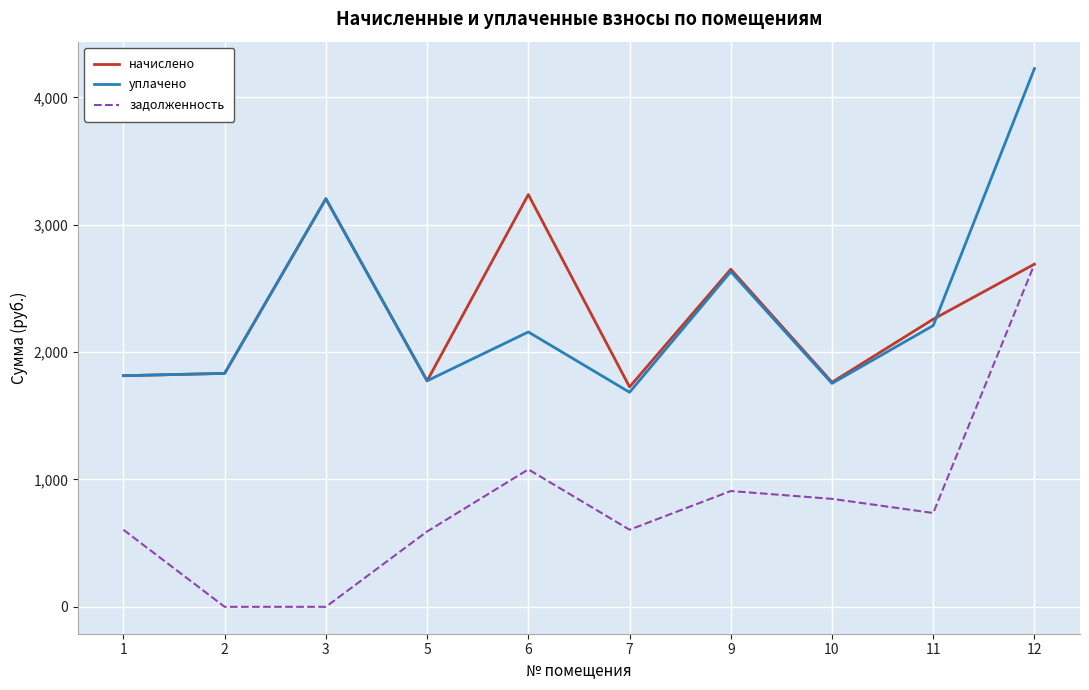

How many values in the начислено series exceed 2258?

5